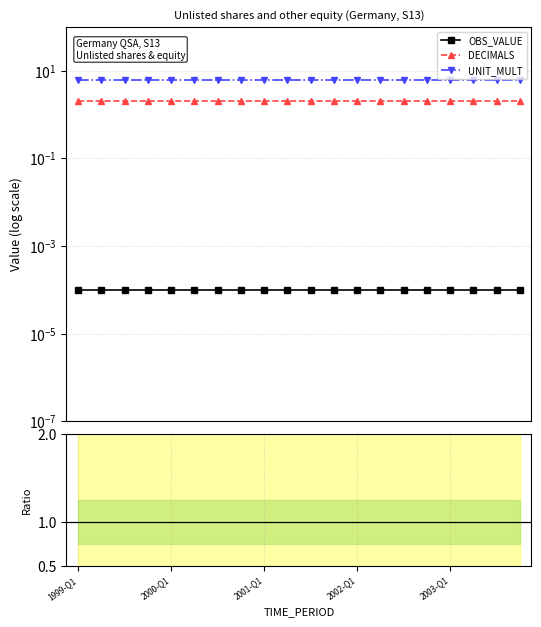

Rank the series by their maximum value, from lowest to highest.

OBS_VALUE, DECIMALS / UNIT_MULT, DECIMALS, UNIT_MULT